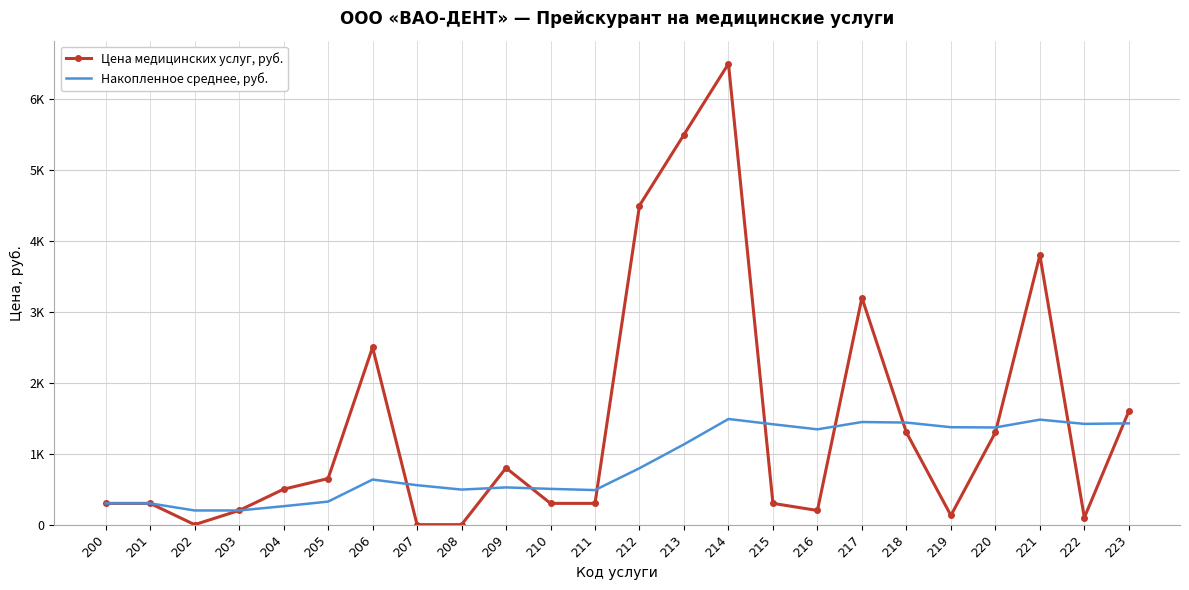

What are all the series names shown in the legend?

Цена медицинских услуг, руб., Накопленное среднее, руб.